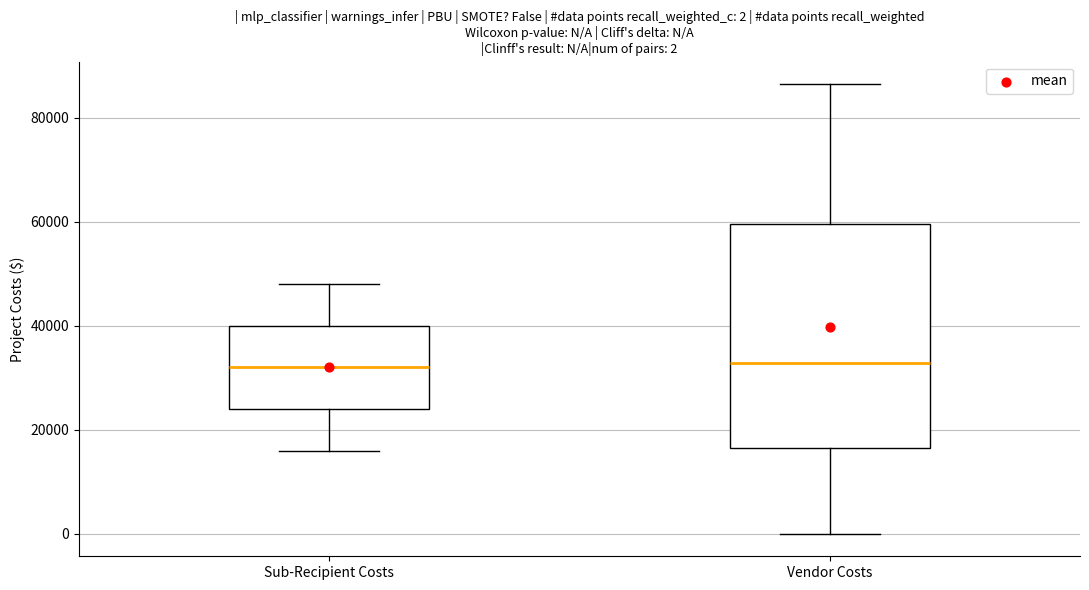

Which box is the tallest, from its lower edge to its upper edge?

Vendor Costs